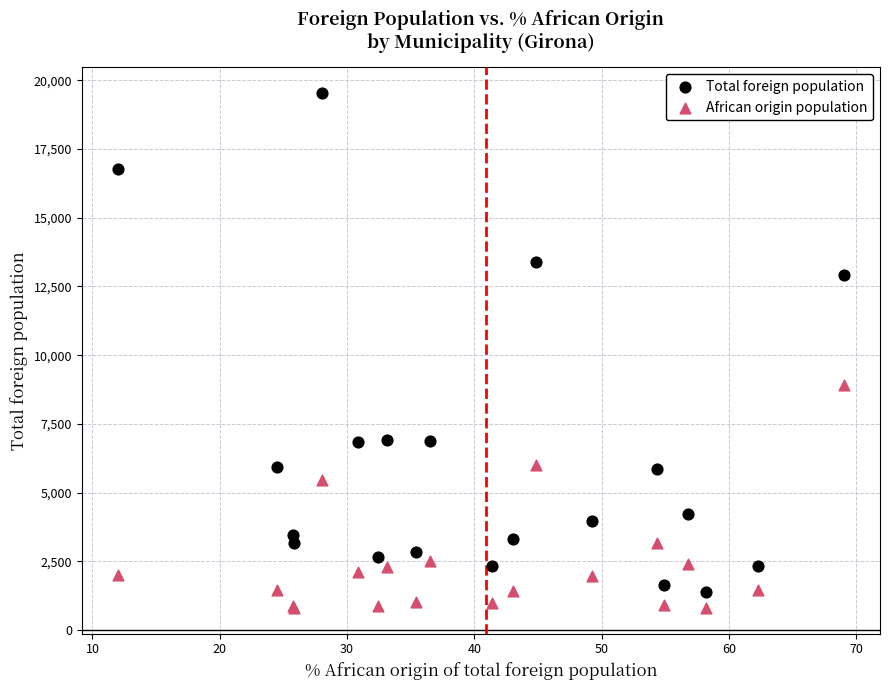

Across all series, what Y value is closest to 10167?

8925